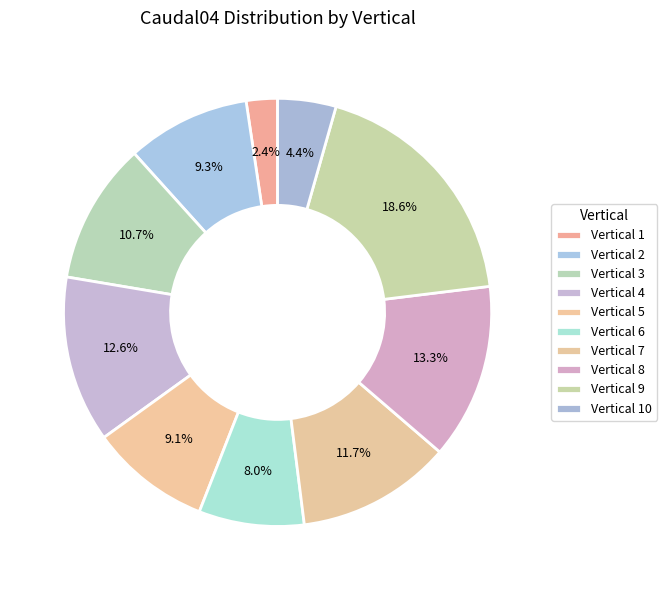

How many segments does this pie chart have?

10